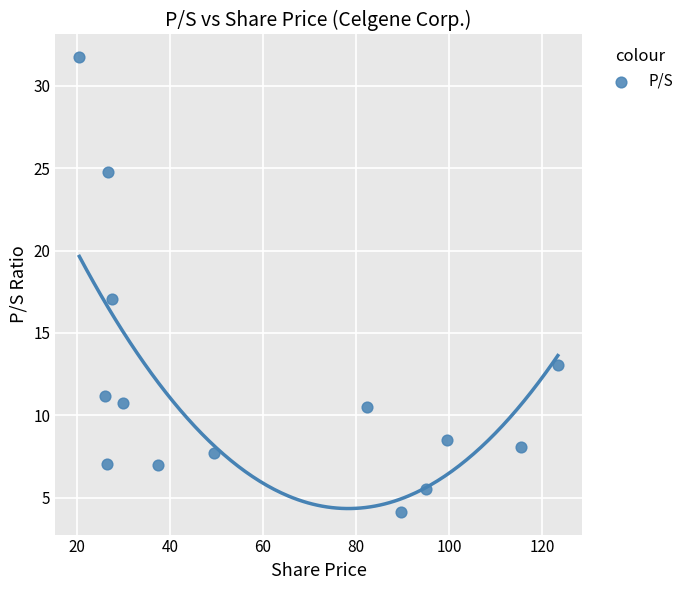

What is the range of Y values (max minus min)?

27.6